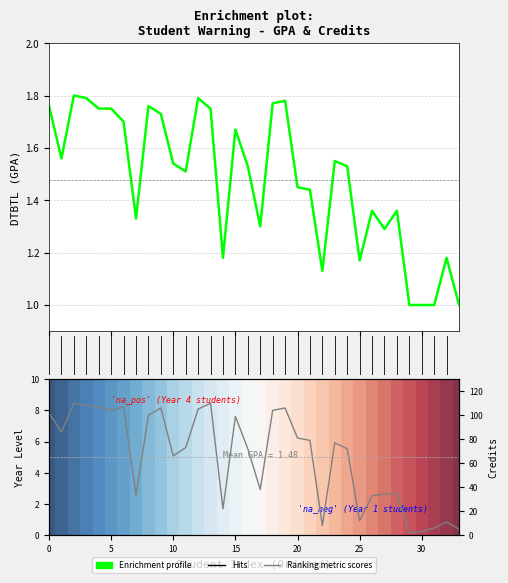

Does the chart contain any negative values?

No